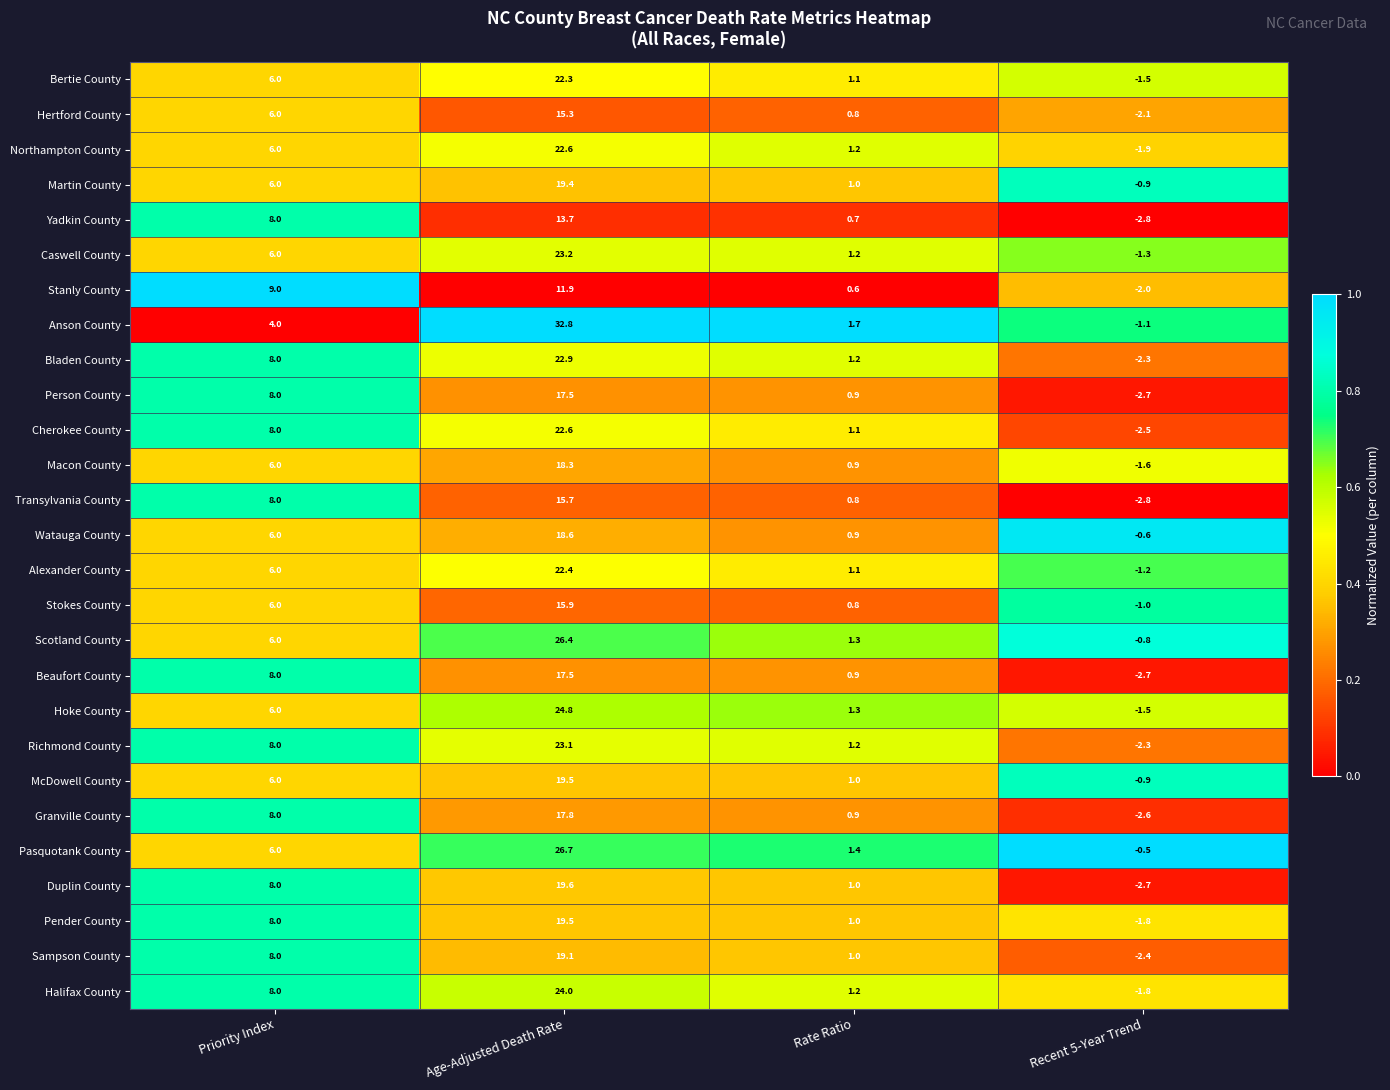

Rank the categories by Anson County value from highest to lowest.

Age-Adjusted Death Rate, Priority Index, Rate Ratio, Recent 5-Year Trend